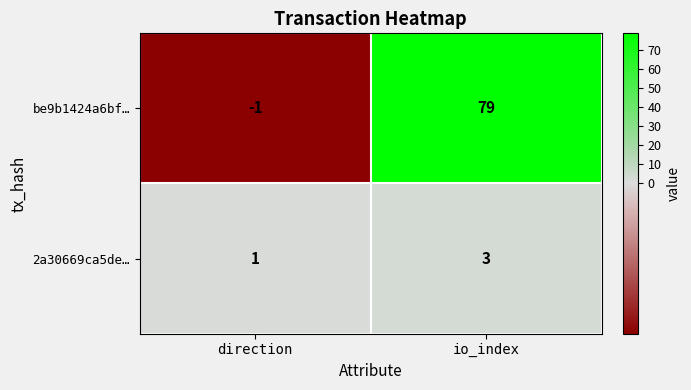

The value of be9b1424a6bf… at direction is -1. True or false?

True